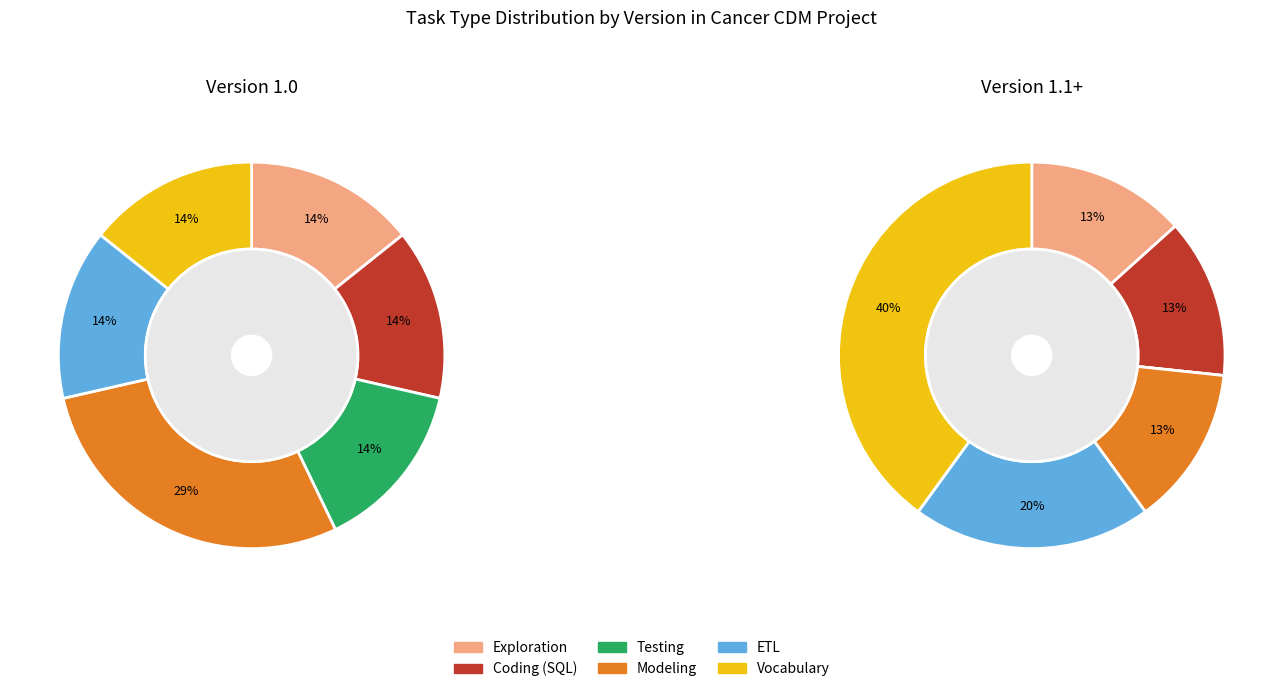

What is the difference between the highest and lowest values at Coding (SQL)?

1